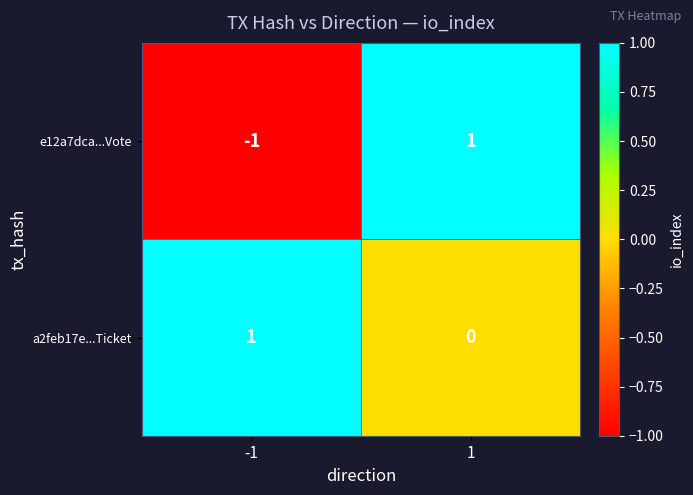

Reading left to right, extract all data points from this chart.

e12a7dca...Vote: -1=-1	1=1
a2feb17e...Ticket: -1=1	1=0